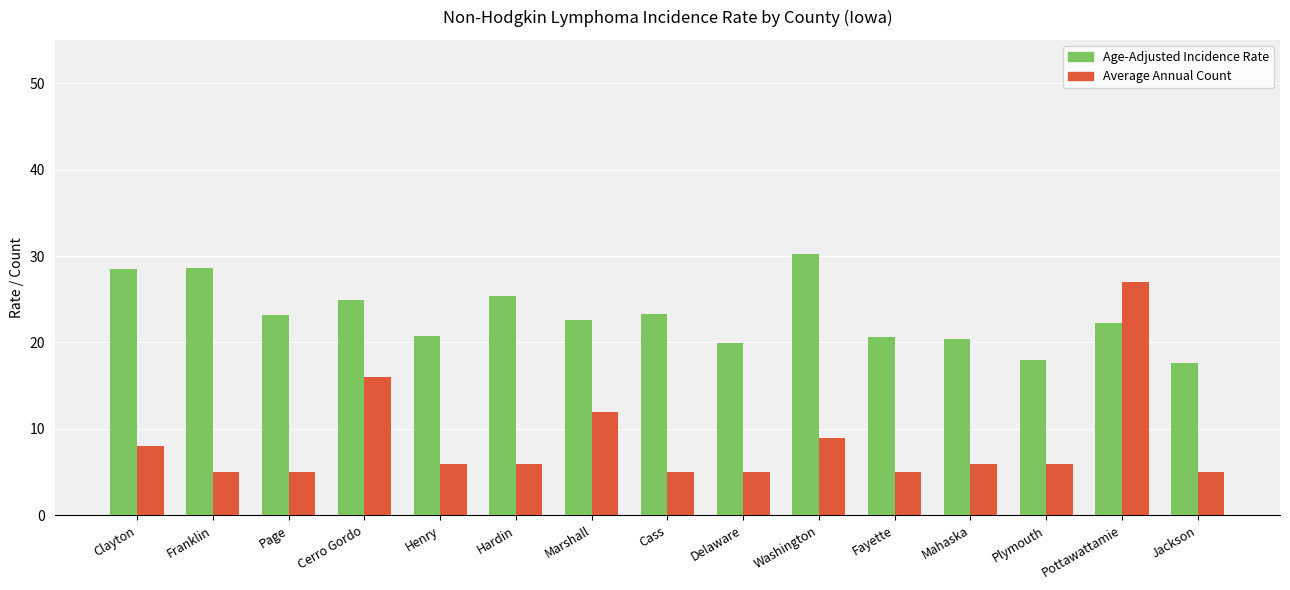

Rank the series at Fayette from highest to lowest value.

Age-Adjusted Incidence Rate, Average Annual Count